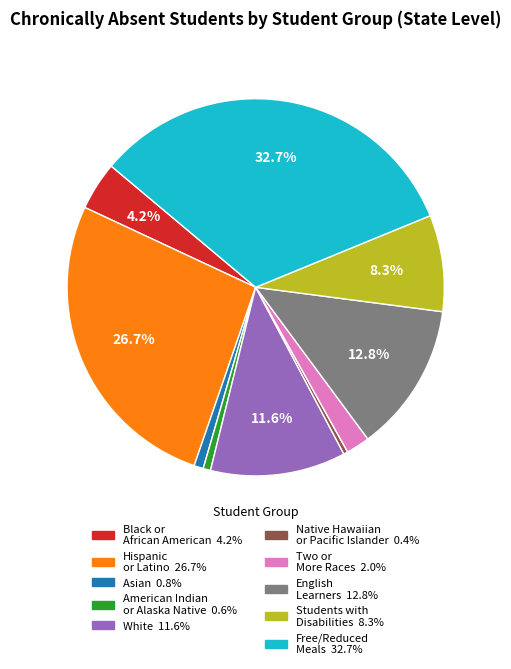

To the nearest percent, what is the difference between the largest and smallest slice percentages?

32%